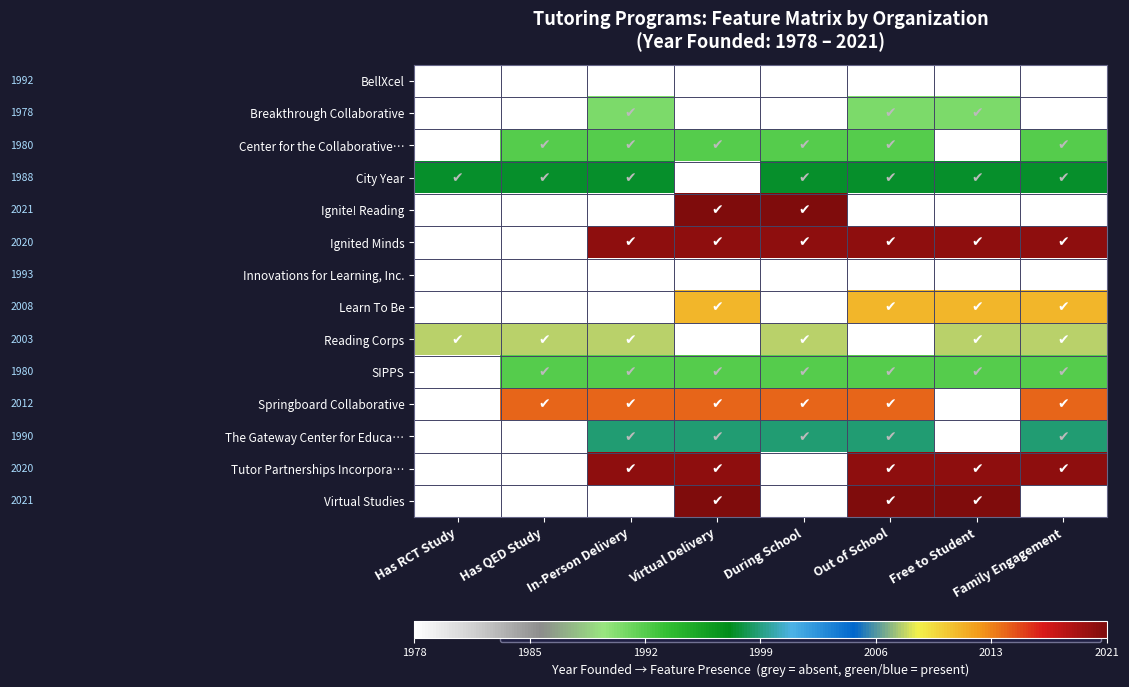

At Family Engagement, list the series in order from smallest to largest.

BellXcel, Breakthrough Collaborative, Ignite! Reading, Innovations for Learning, Inc., Virtual Studies, Center for the Collaborative…, SIPPS, City Year, The Gateway Center for Educa…, Reading Corps, Learn To Be, Springboard Collaborative, Ignited Minds, Tutor Partnerships Incorpora…